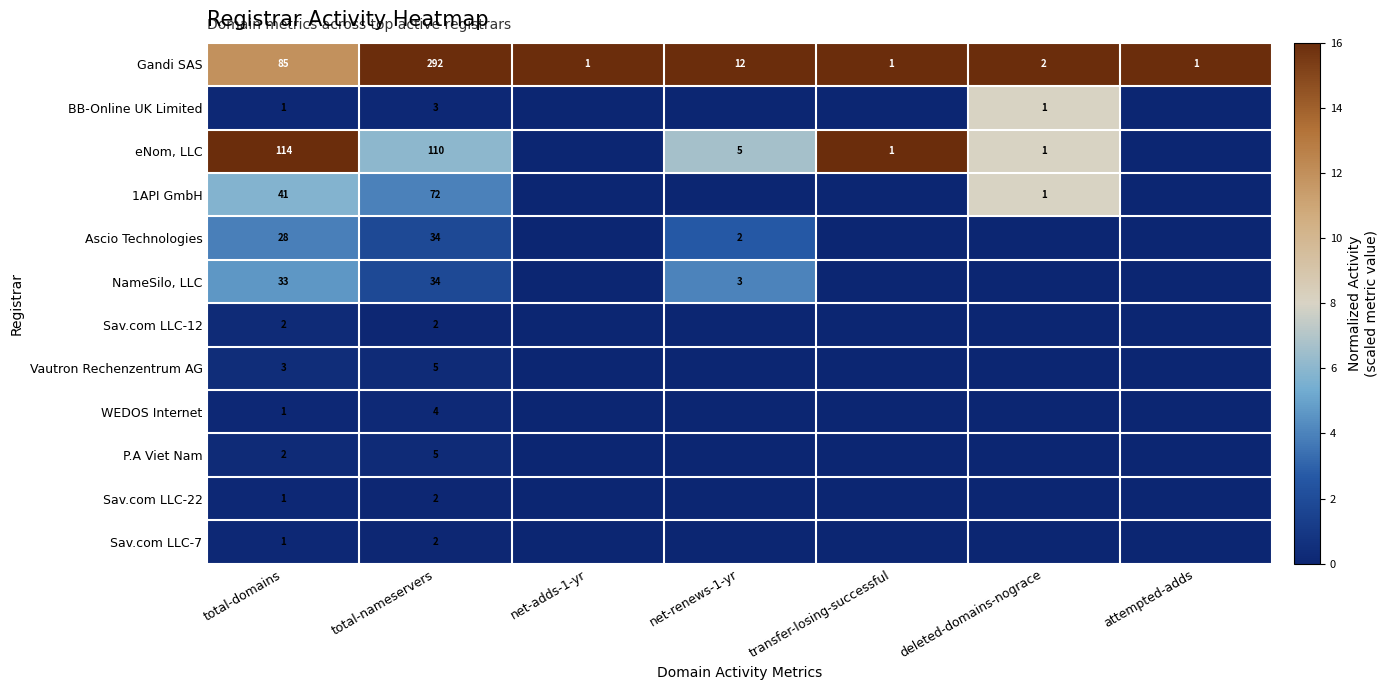

What is the total value across all series at total-domains?

312